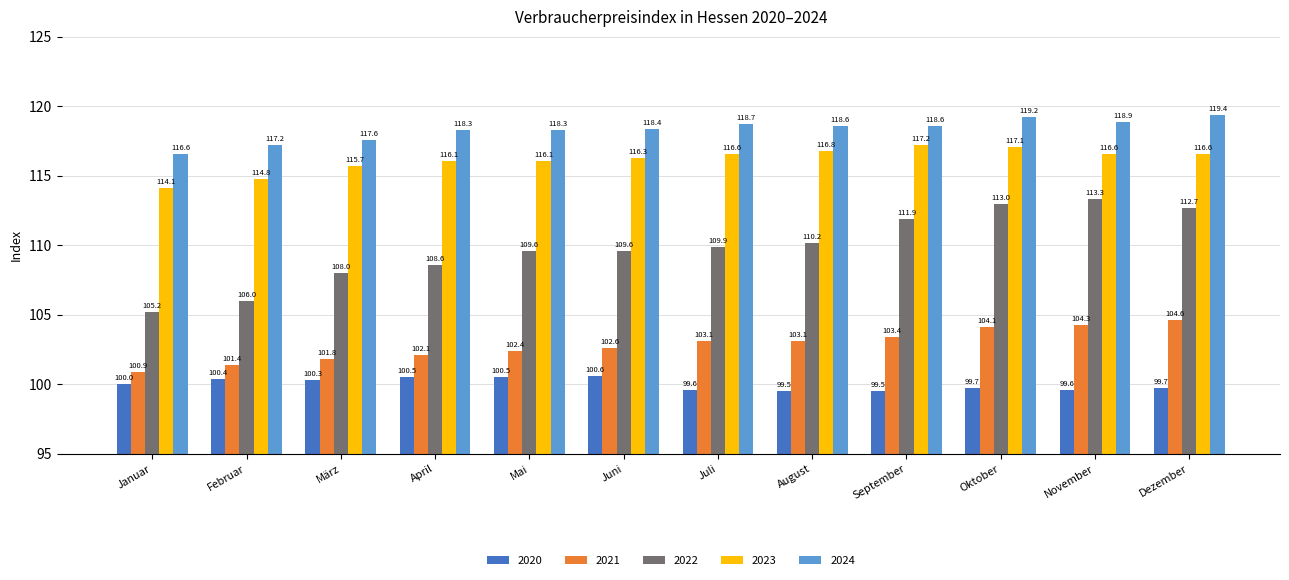

What is the average value of the 2022 series?

109.8